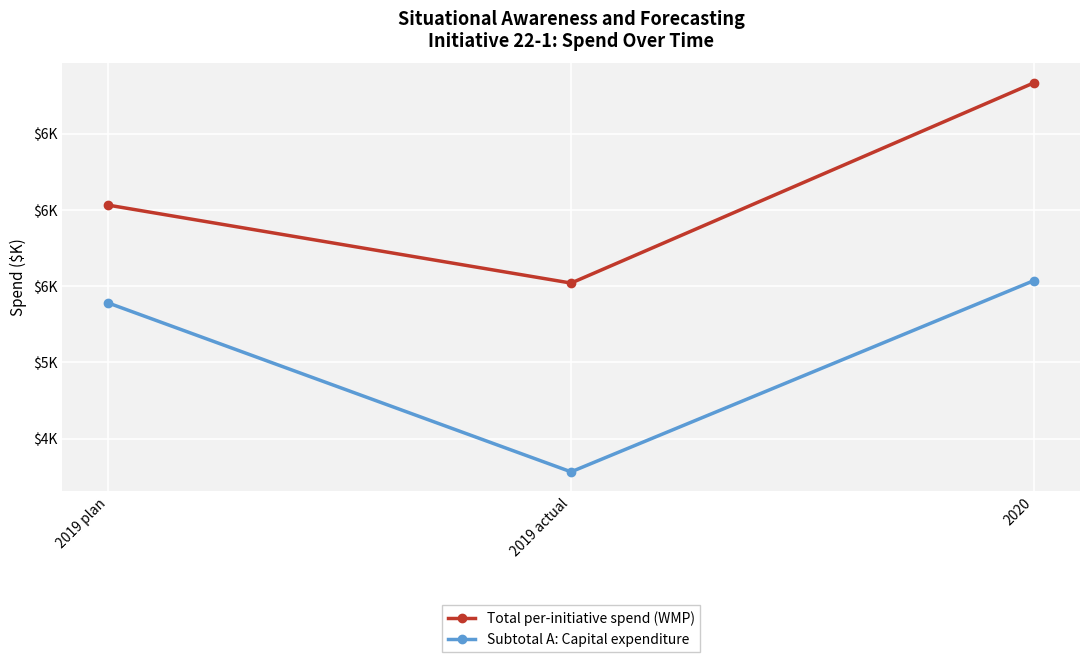

Where is Subtotal A: Capital expenditure nearest to the value 4909?

2019 plan